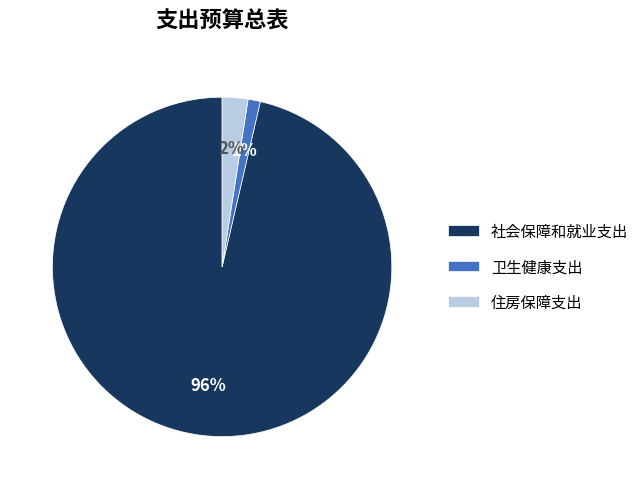

To the nearest percent, what is the combined percentage of 社会保障和就业支出 and 卫生健康支出?

98%